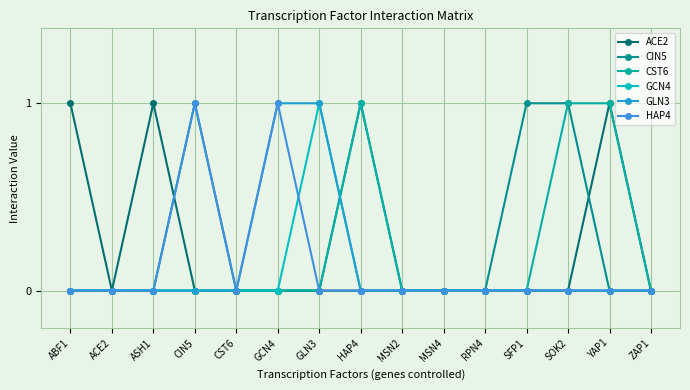

Count the number of categories in the chart.

15